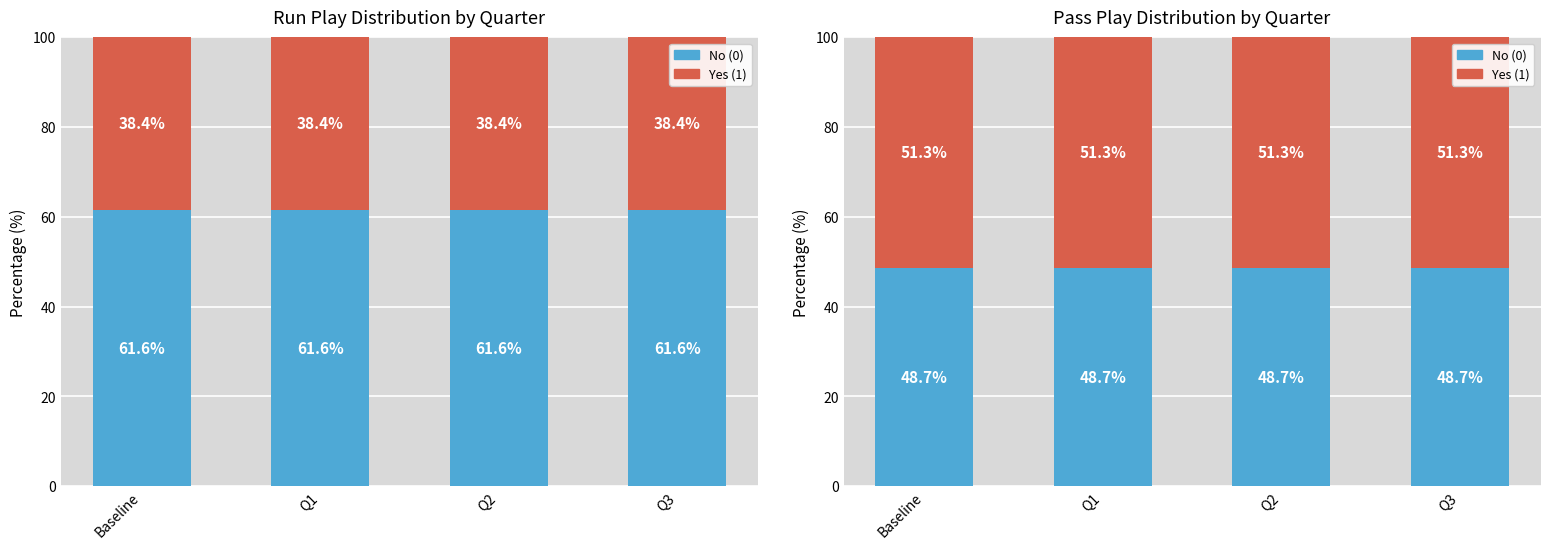

Where is No (0) nearest to the value 48?

Baseline